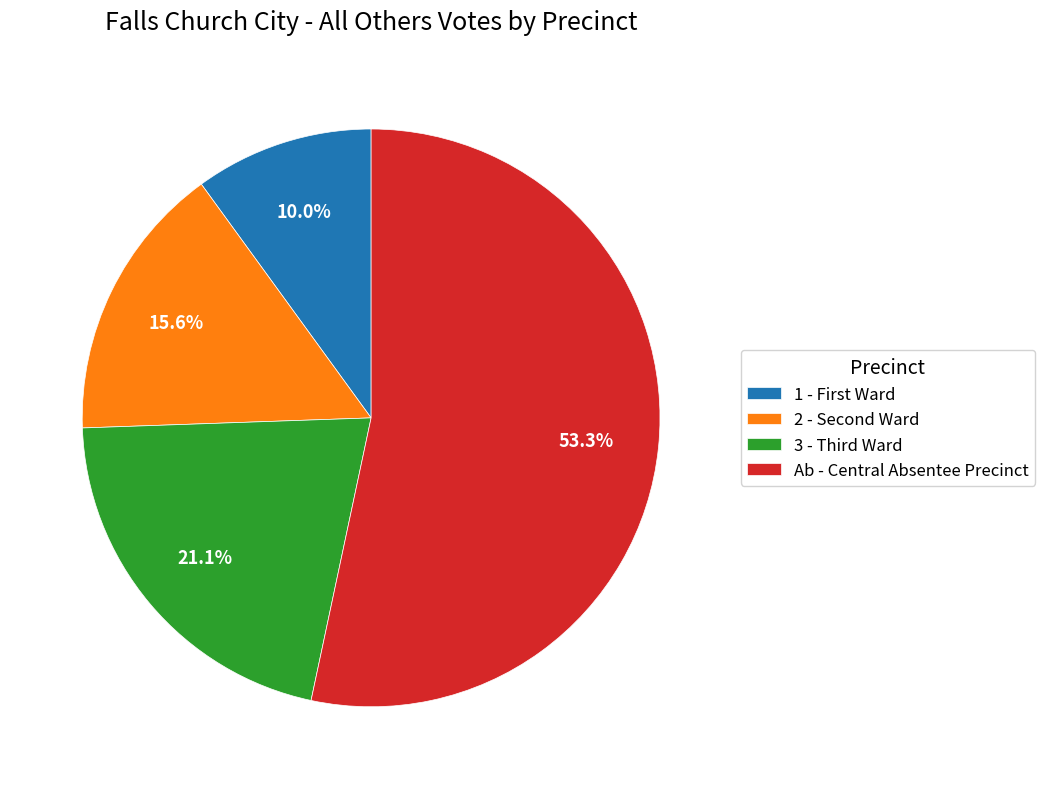

How many slices are in this pie chart?

4